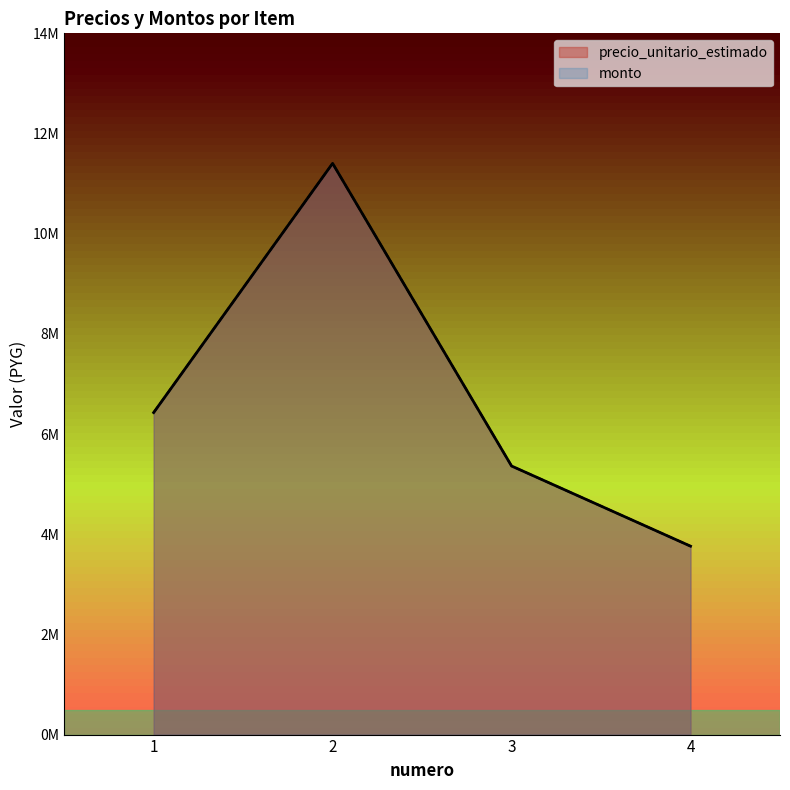

What is the total value across all series at 2?

22807720